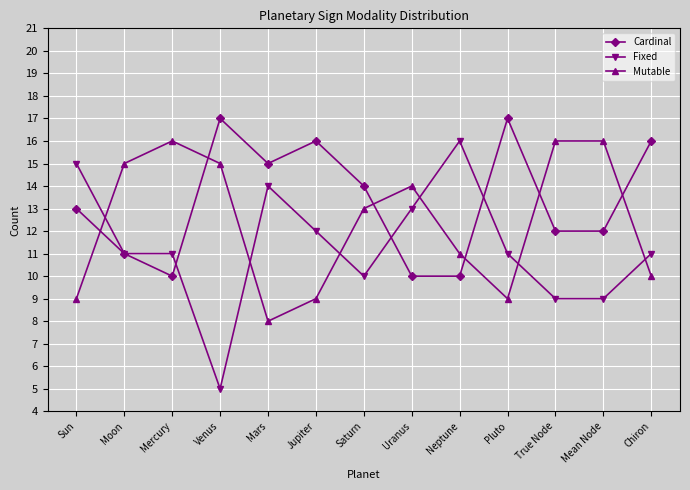

Where is the first local minimum for Cardinal?

Mercury